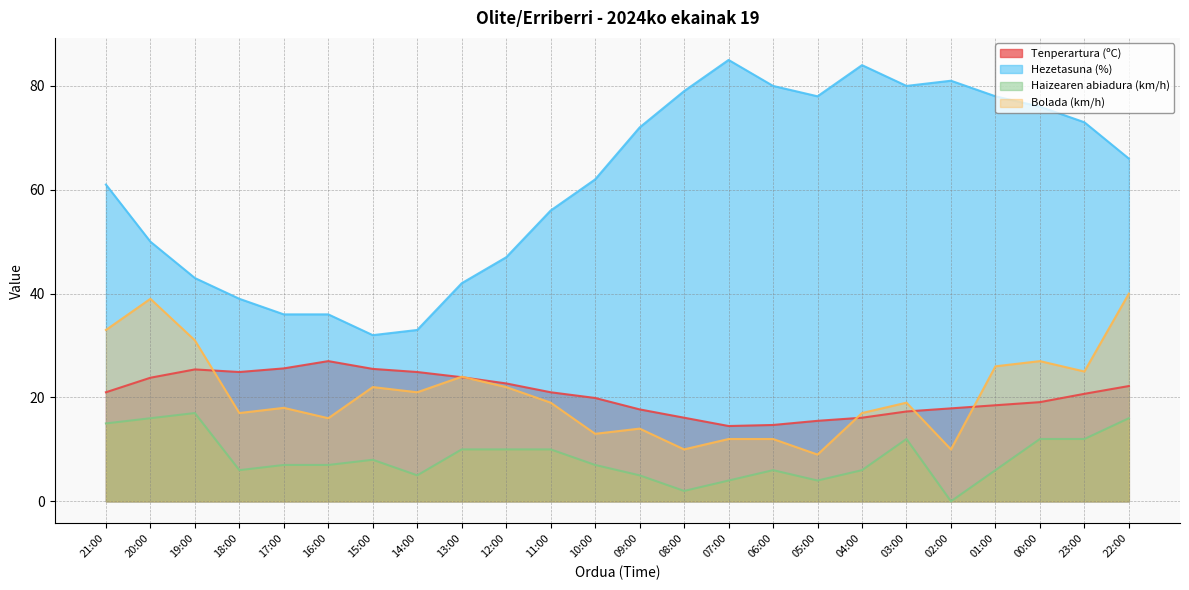

How many distinct data groups are displayed?

4